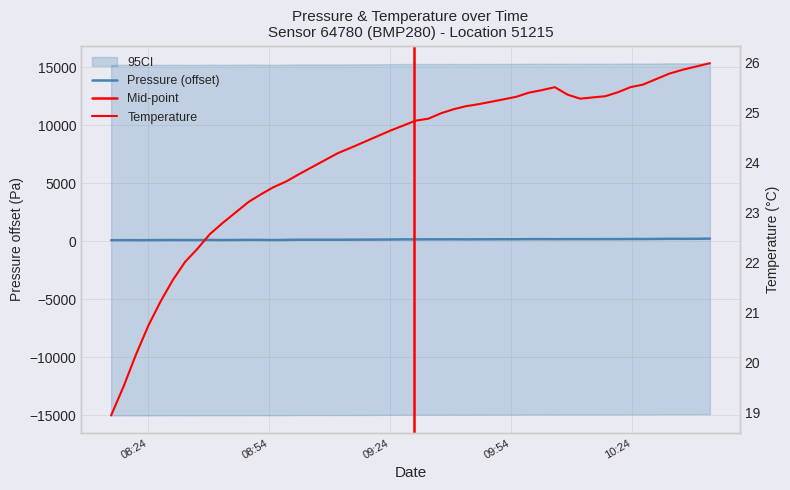

List the series in order of their overall mean, highest first.

pressure, temperature